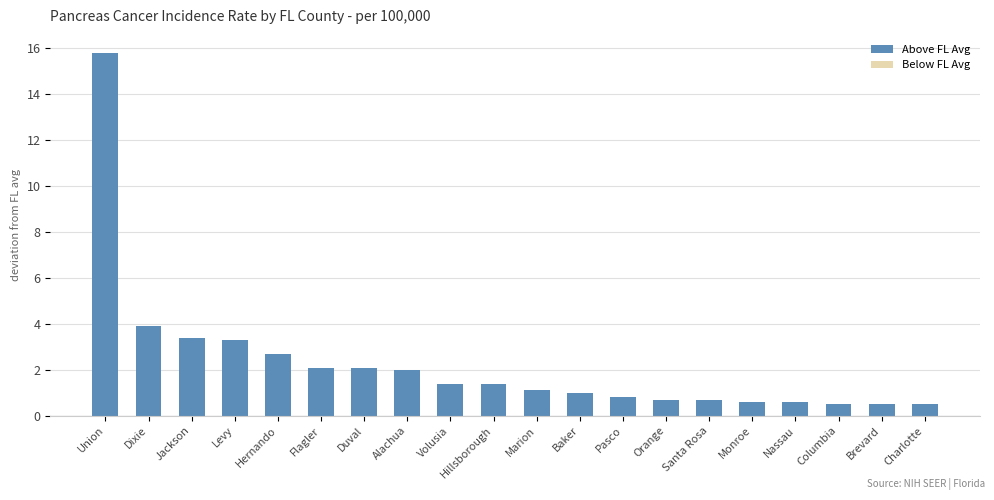

The value at Dixie is 3.9. True or false?

True